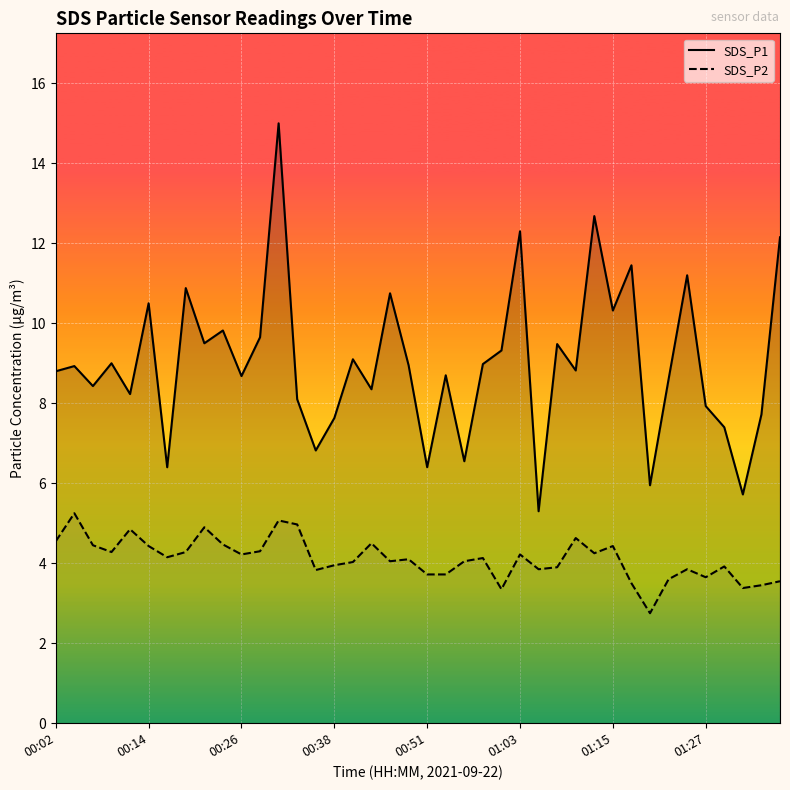

What is the minimum value shown in the chart?

2.8